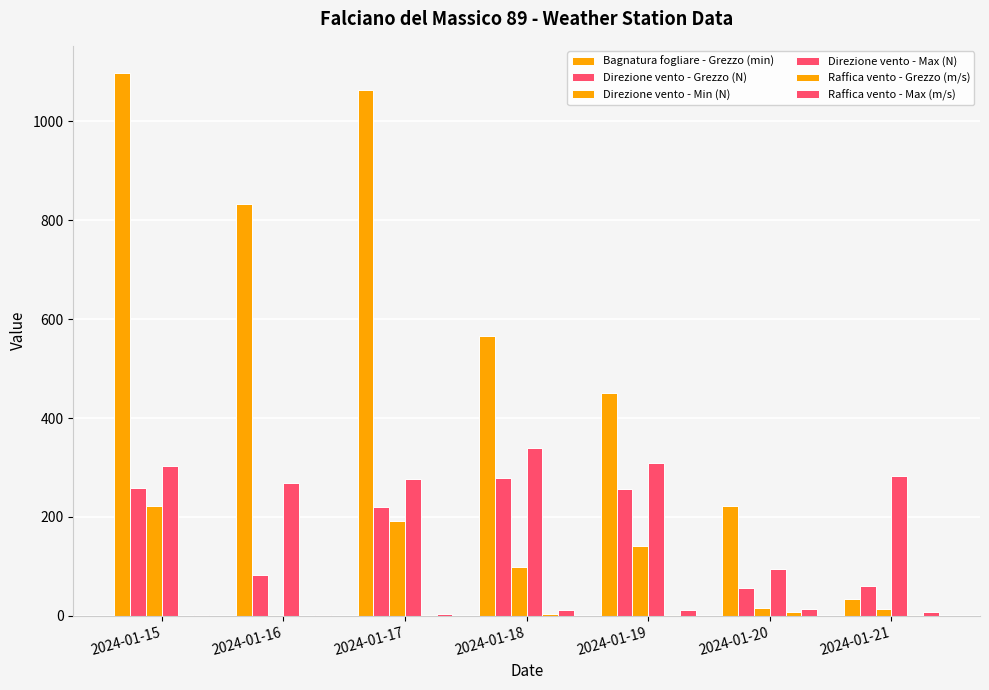

What is the total value across all series at 2024-01-20?

409.9